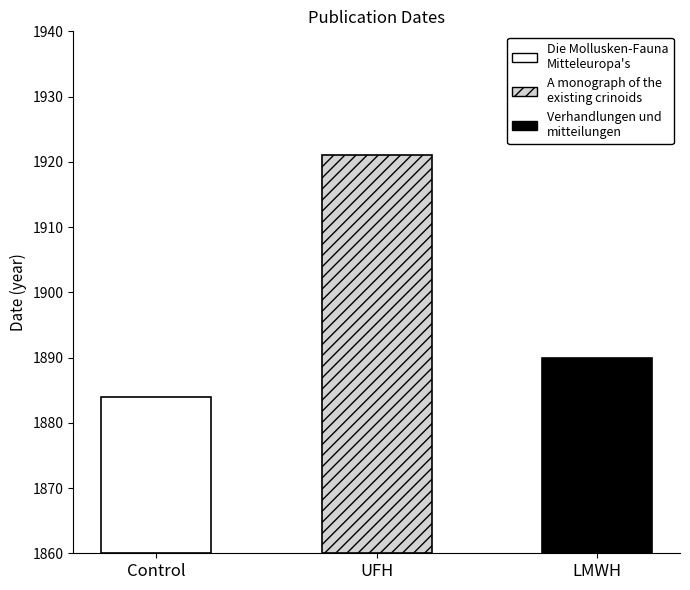

Between Die Mollusken-Fauna
Mitteleuropa's and Verhandlungen und
mitteilungen, which is larger?

Verhandlungen und
mitteilungen